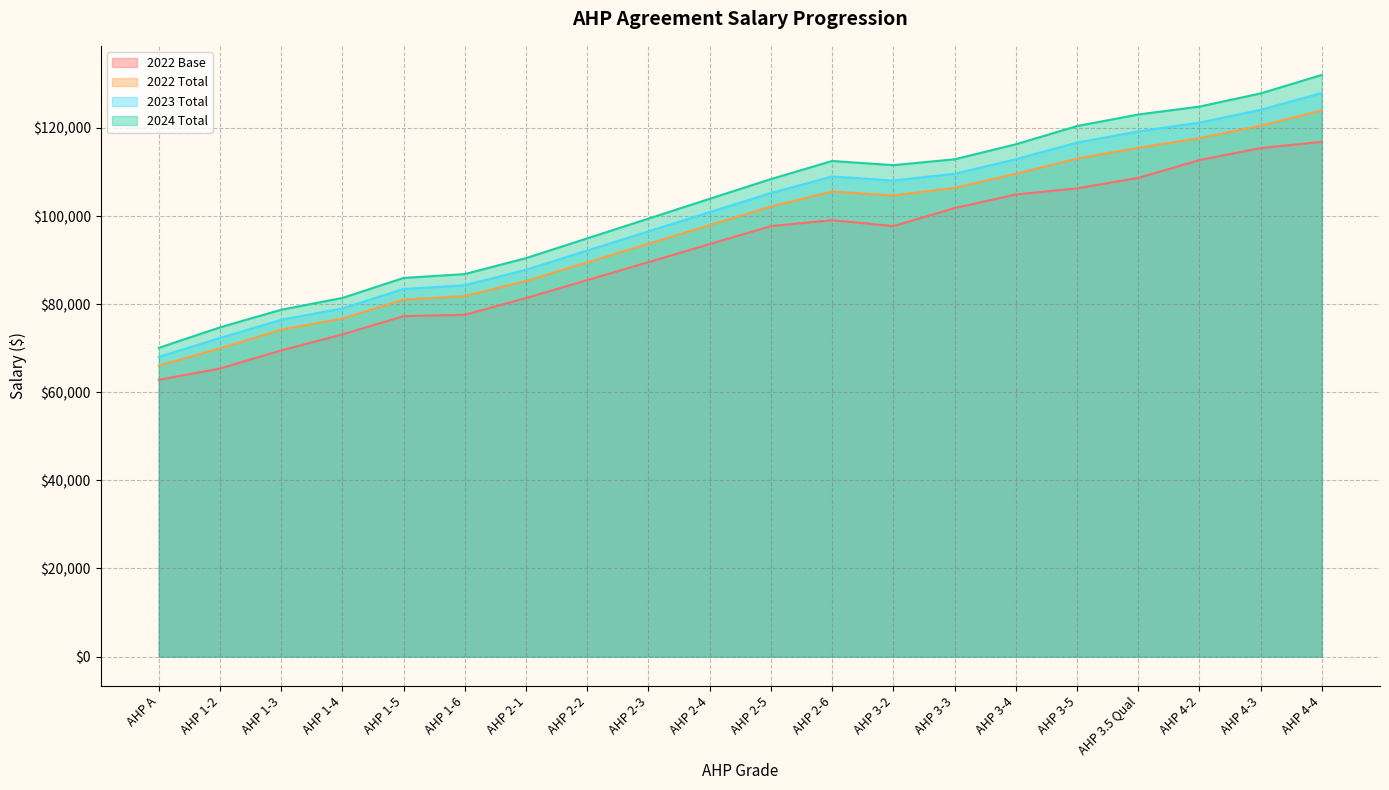

How many data points in 2023 Total are above 105248?

10